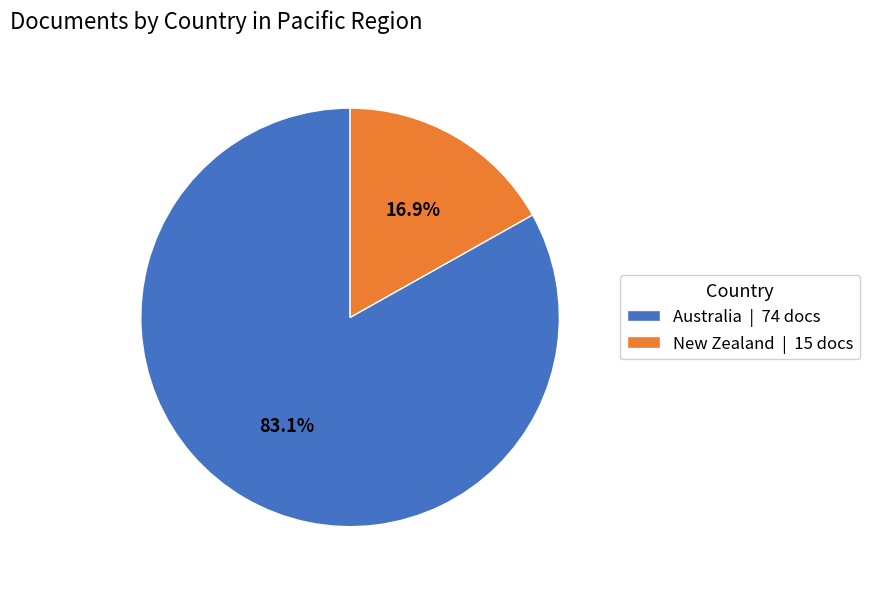

What is the smallest slice in the pie chart?

New Zealand